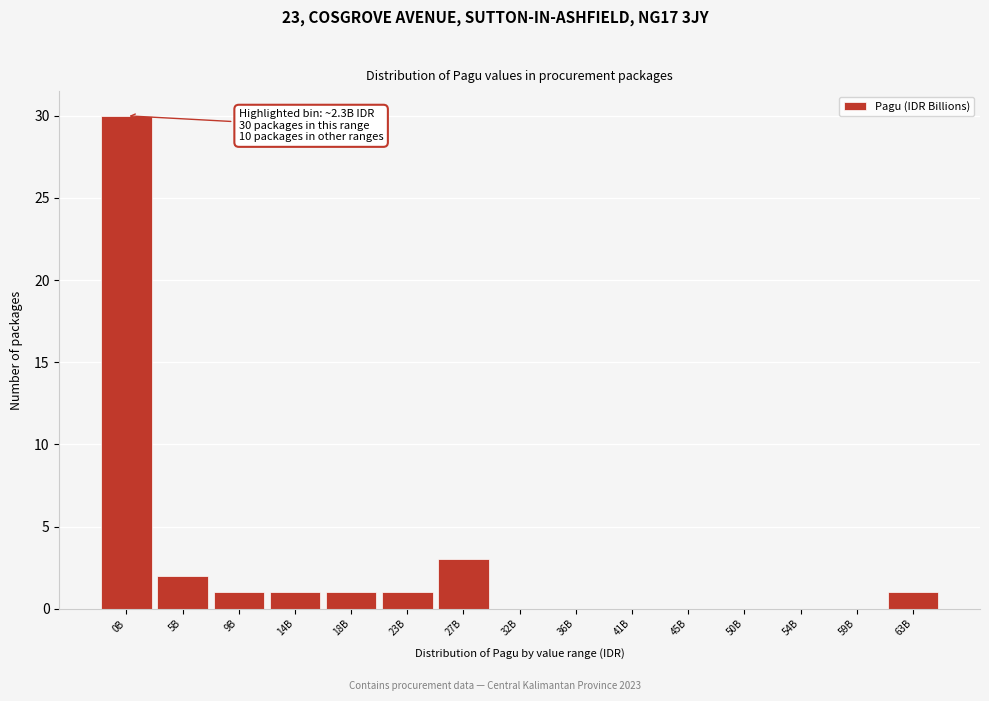

Reading right to left, what are all the values shown in this chart?

63B=1	59B=0	54B=0	50B=0	45B=0	41B=0	36B=0	32B=0	27B=3	23B=1	18B=1	14B=1	9B=1	5B=2	0B=30